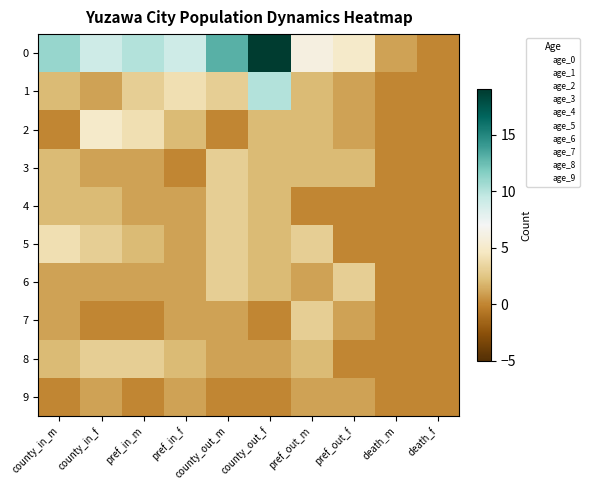

Count the number of categories in the chart.

10